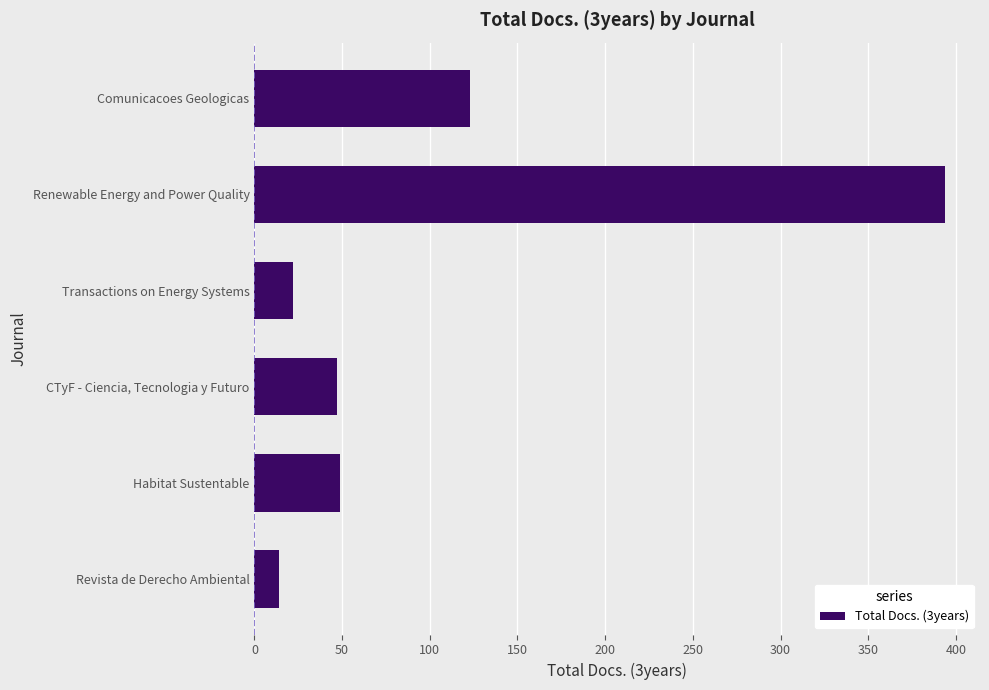

Where is the data nearest to the value 204?

Comunicacoes Geologicas